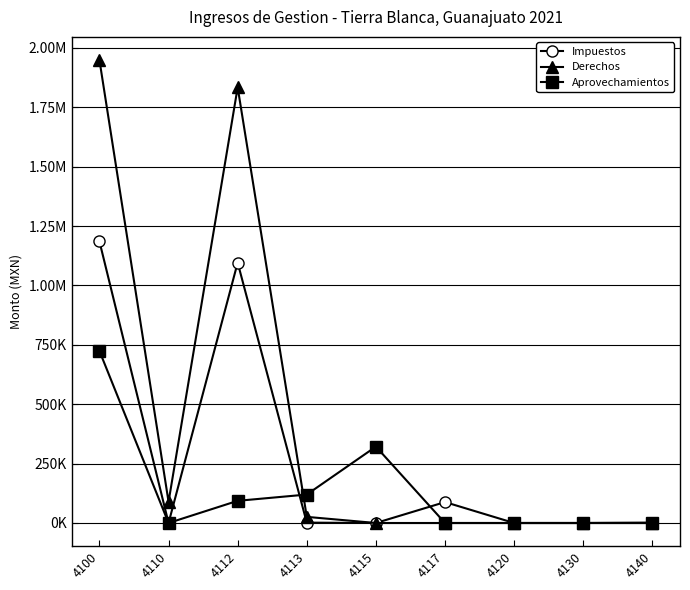

Is this an area chart (filled region under the line)?

No